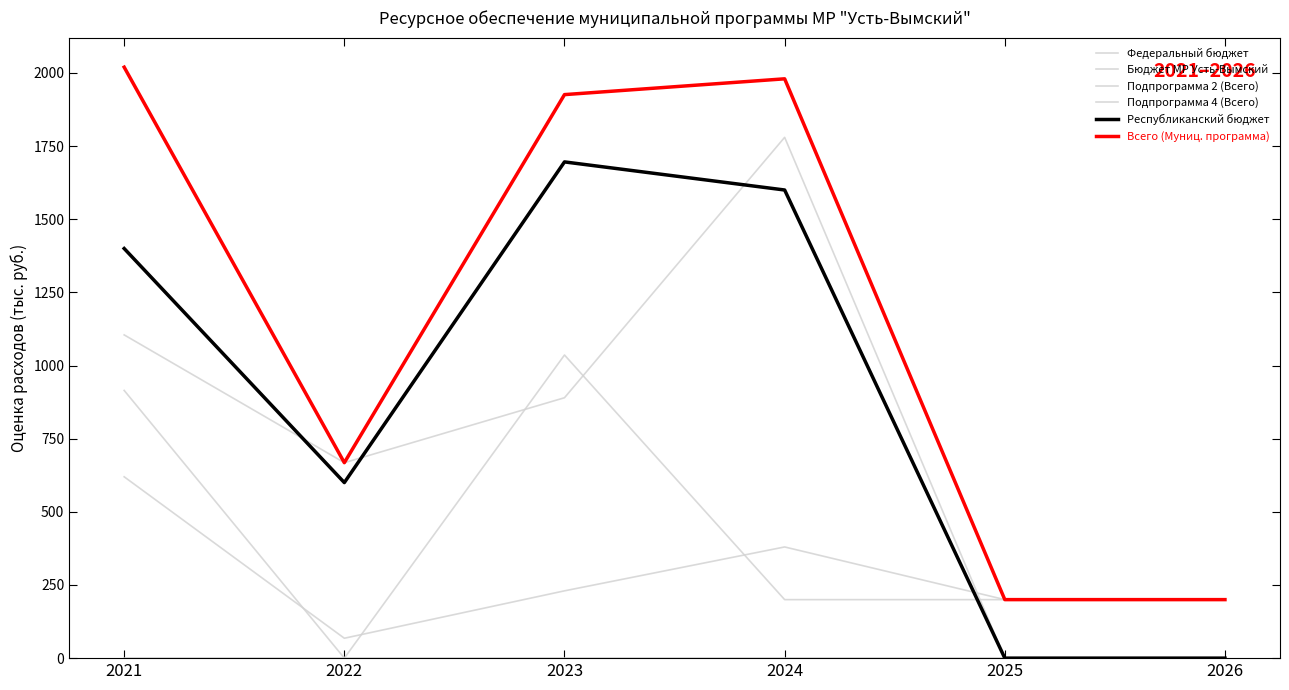

Which series has the largest range (max minus min)?

Всего (Муниц. программа)